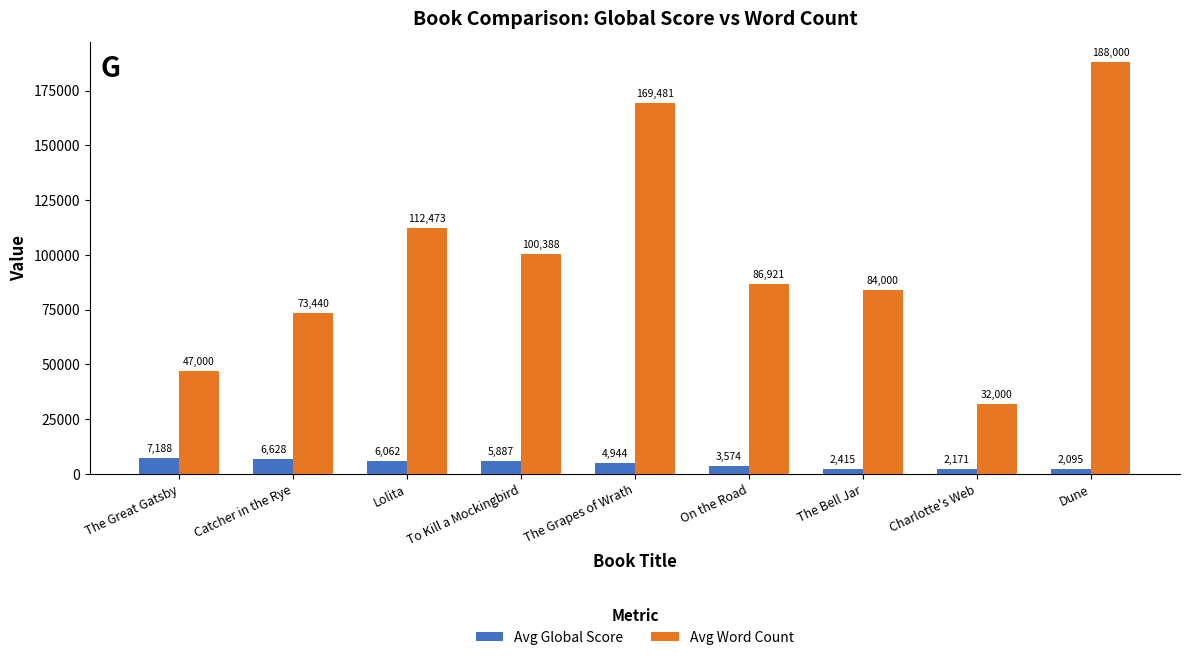

What is the average value of the Avg Global Score series?

4552